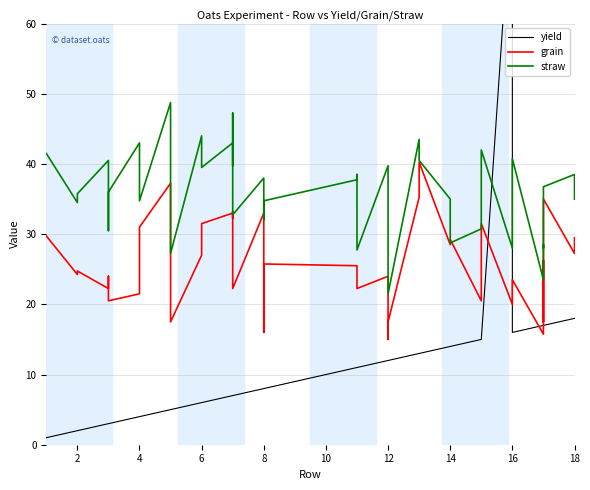

True or false: straw and grain cross at least once.

True